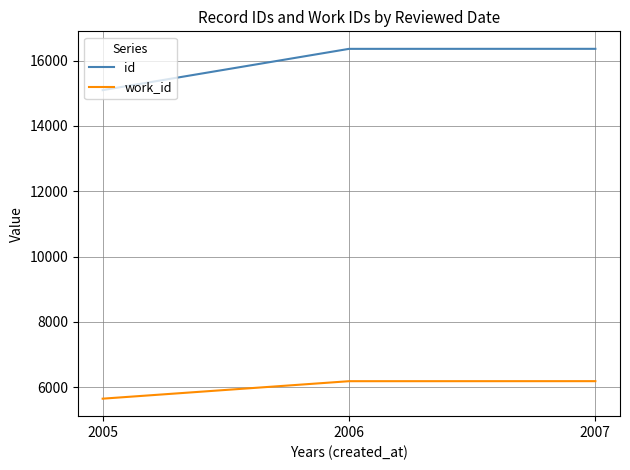

Rank the series by their maximum value, from lowest to highest.

work_id, id